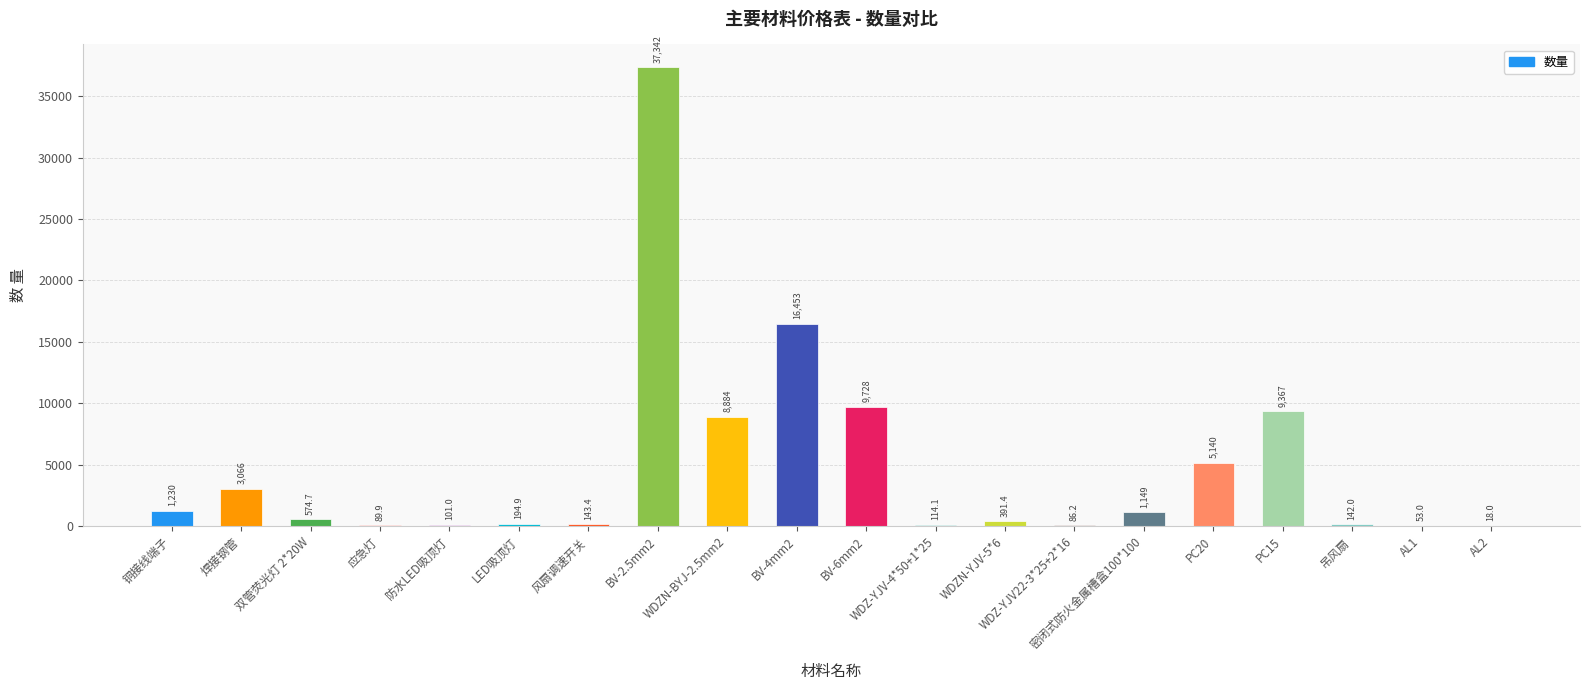

Reading right to left, extract all data points from this chart.

18.0	53.0	142.0	9367.4	5140.2	1148.6	86.2	391.4	114.1	9728.4	16453.0	8884.0	37342.3	143.4	194.9	101.0	89.9	574.7	3065.9	1230.2